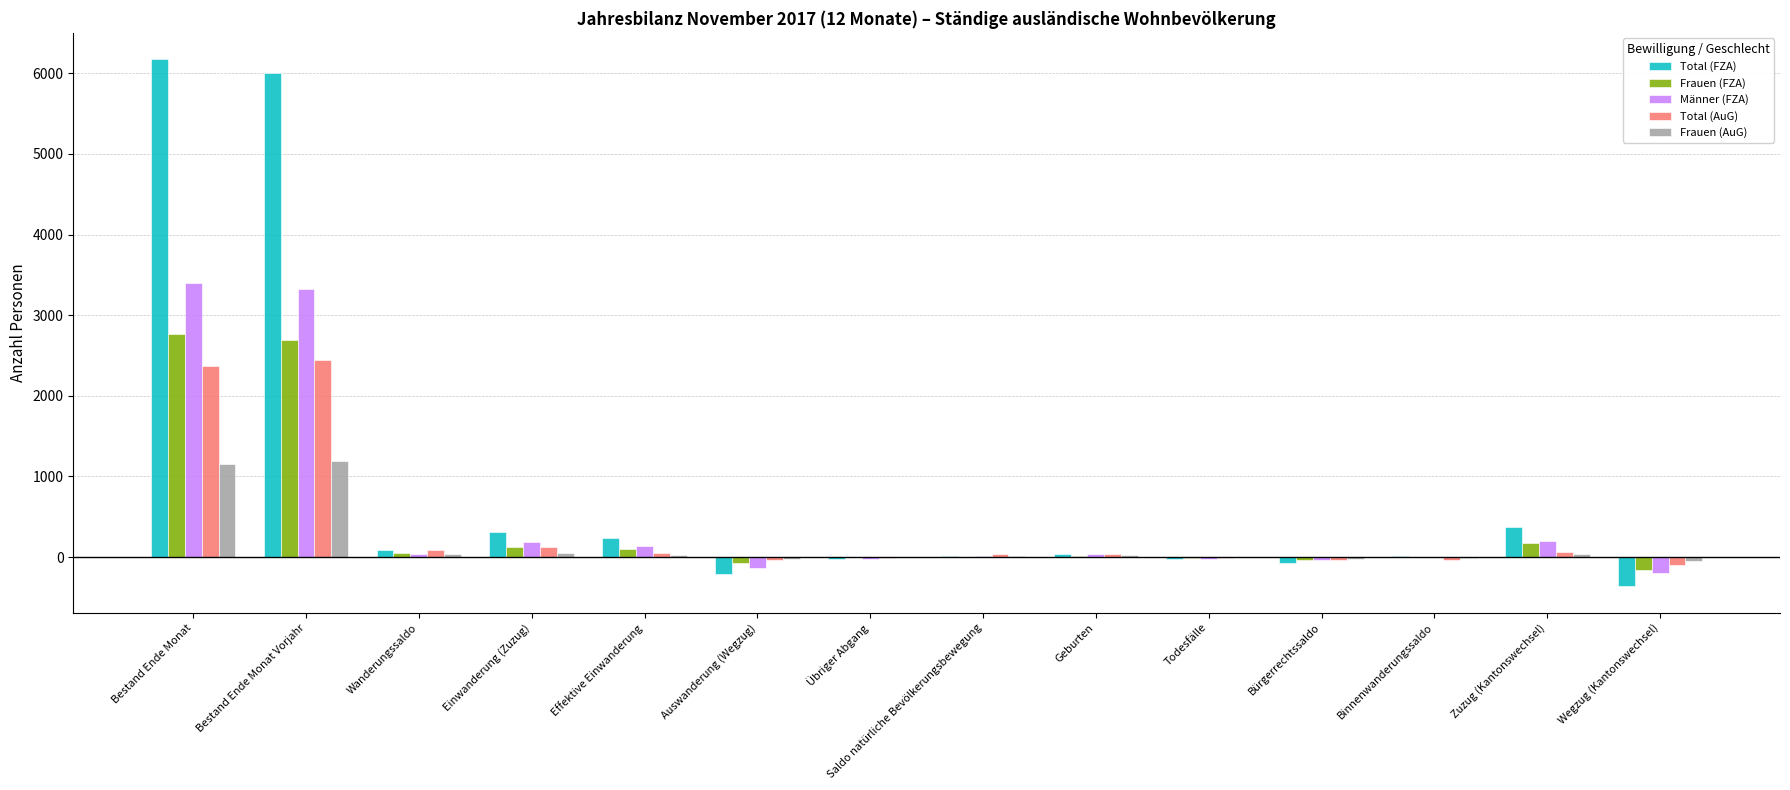

What is the greatest value displayed?

6175